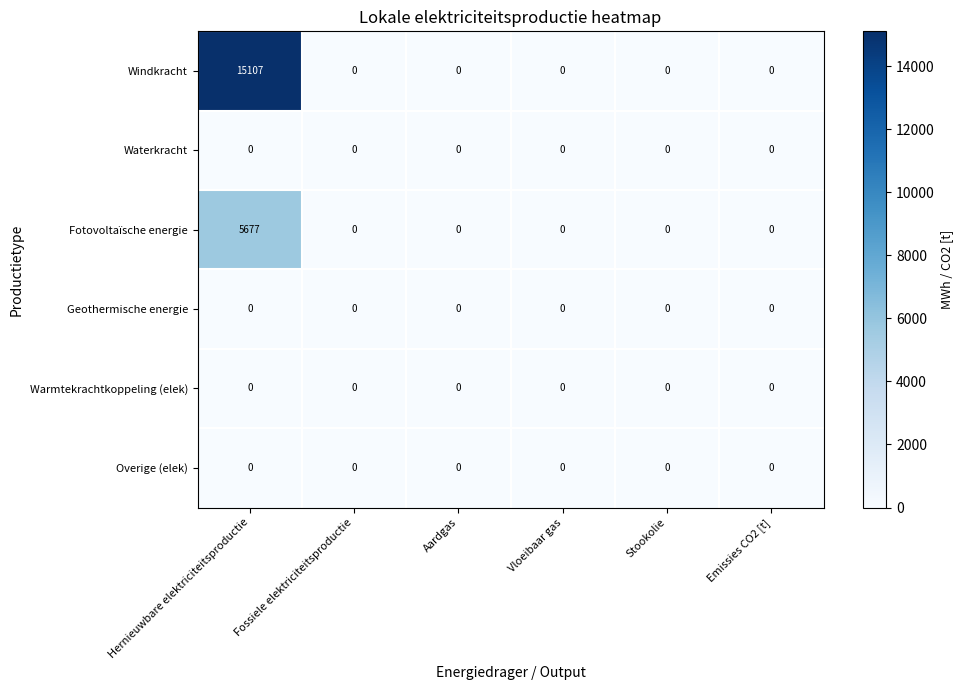

At which category is the sum across all series the highest?

Hernieuwbare elektriciteitsproductie